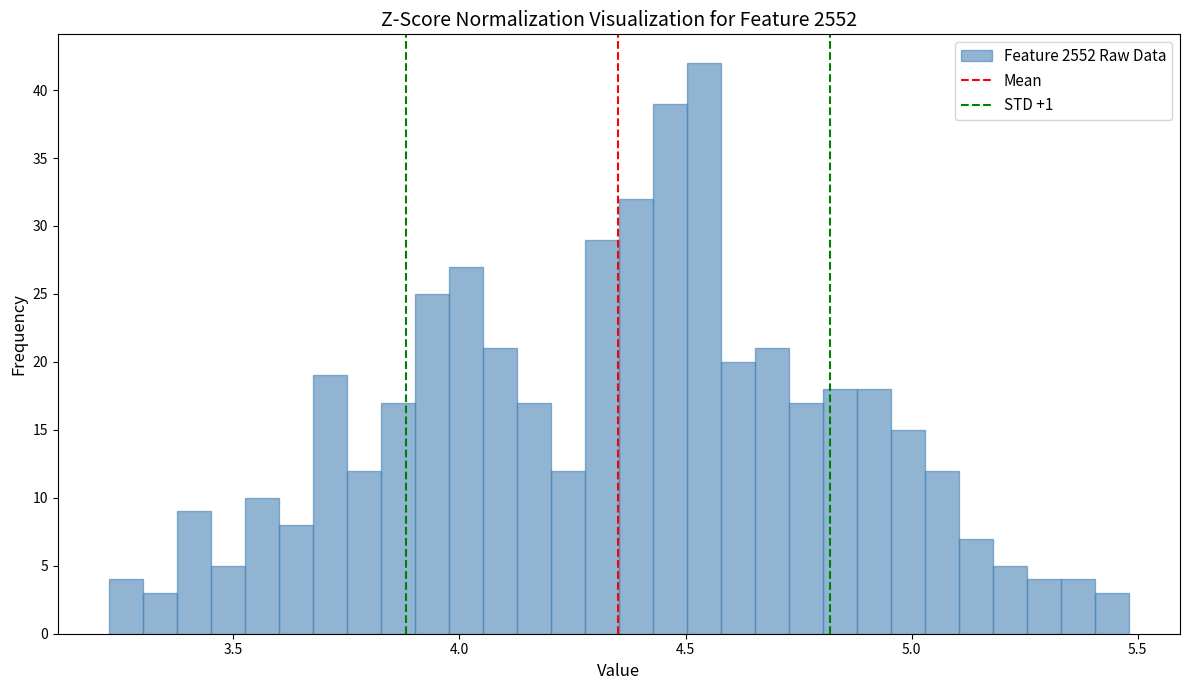

Around what value on the x-axis is the tallest bar? Give the approximate position of its centre, as read against the axis.

4.55